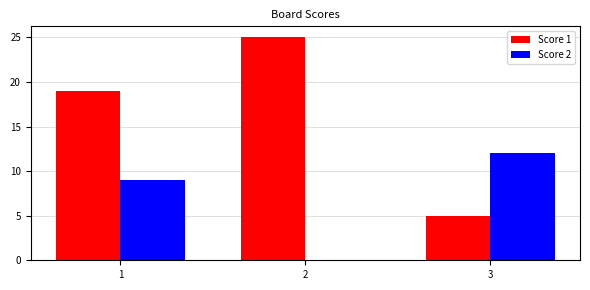

The value of Score 1 at 3 is 8. True or false?

False